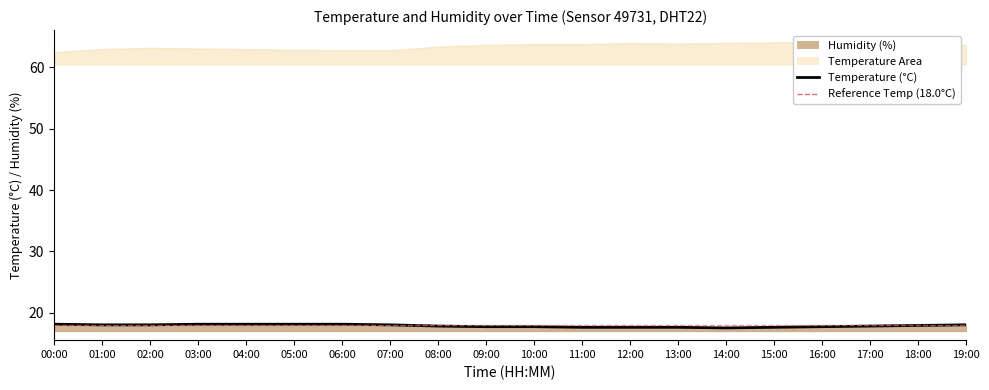

Count the values in the range 17 to 18.

15